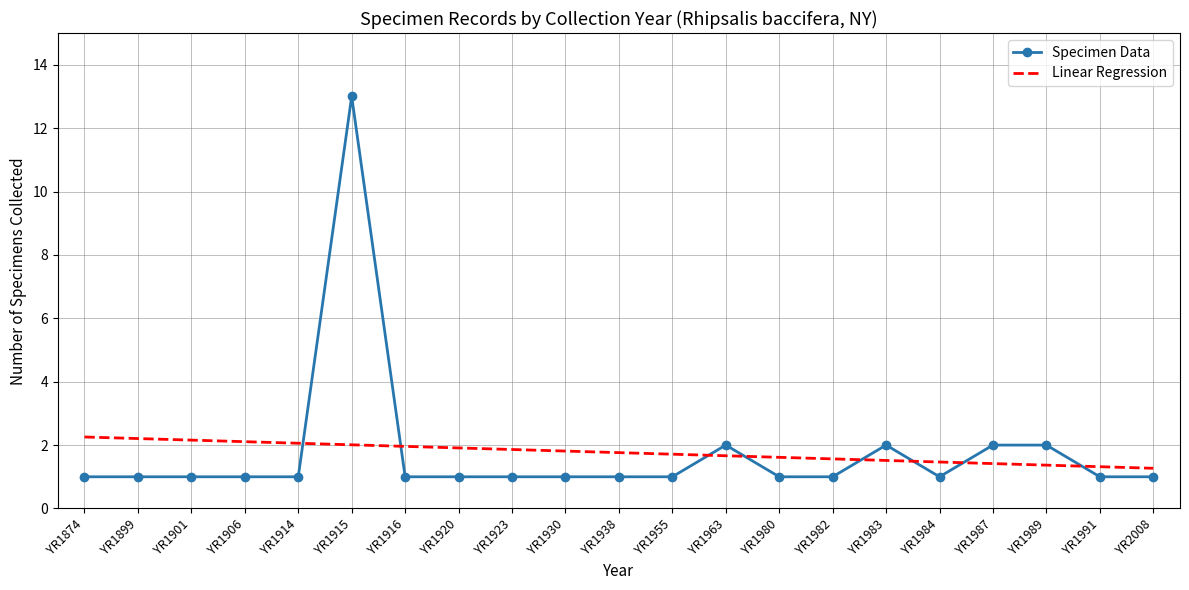

Which series has the widest spread of values?

Specimen Data